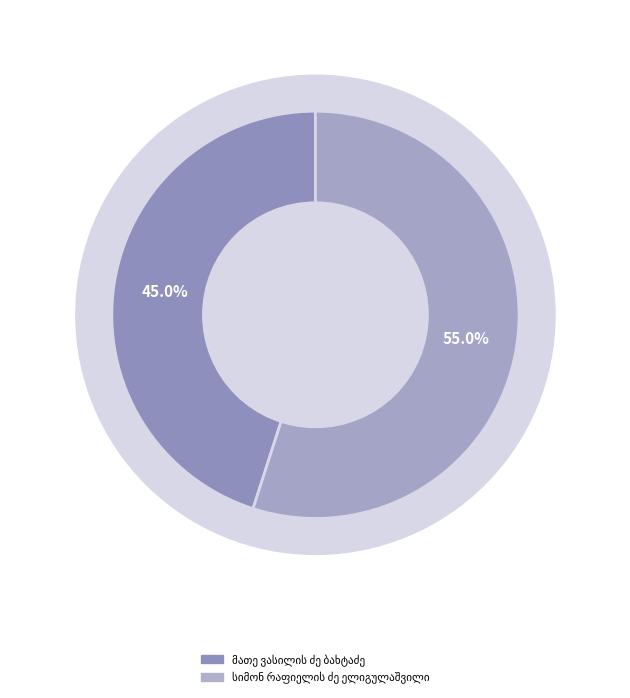

How many slices are in this pie chart?

2